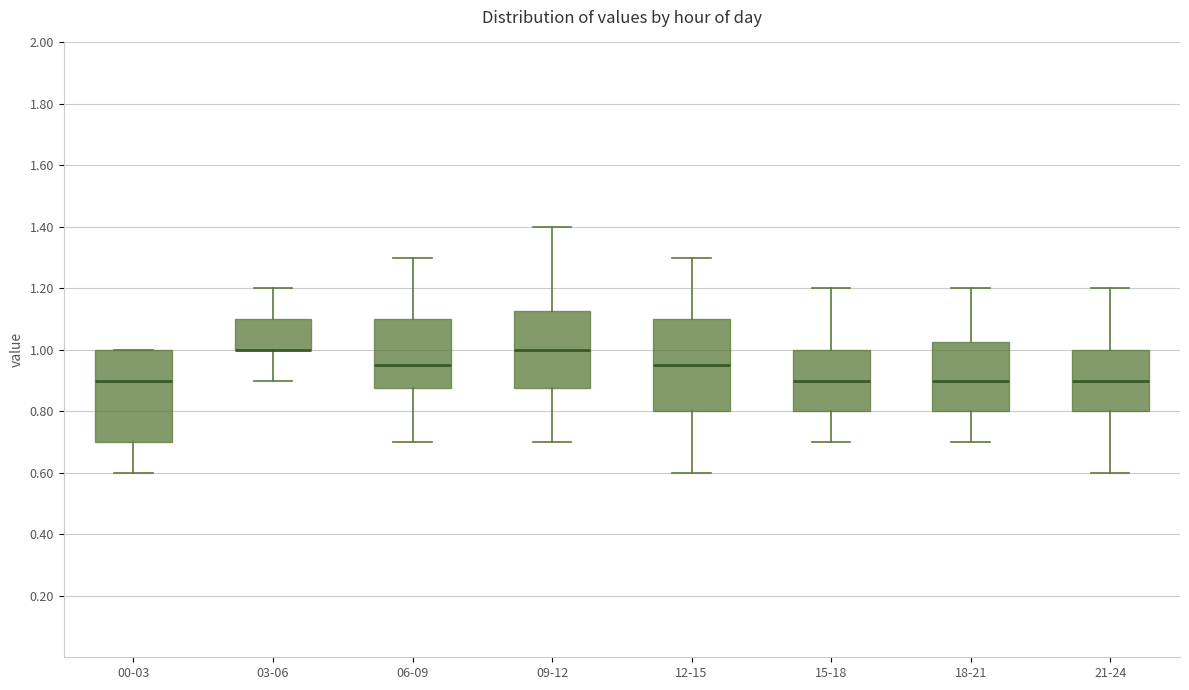

Reading left to right, read every box against the y-axis: the position of its median line, the range the box covers, and the ends of its whiskers. The values are not printed on the chart, so give them approximately, as read against the axis.

00-03: median 0.90, box 0.70 to 1.00, whiskers 0.60 to 1.00
03-06: median 1.00 (drawn on the box's lower edge), box 1.00 to 1.10, whiskers 0.90 to 1.20
06-09: median 0.96, box 0.88 to 1.10, whiskers 0.70 to 1.30
09-12: median 1.00, box 0.88 to 1.12, whiskers 0.70 to 1.40
12-15: median 0.96, box 0.80 to 1.10, whiskers 0.60 to 1.30
15-18: median 0.90, box 0.80 to 1.00, whiskers 0.70 to 1.20
18-21: median 0.90, box 0.80 to 1.02, whiskers 0.70 to 1.20
21-24: median 0.90, box 0.80 to 1.00, whiskers 0.60 to 1.20